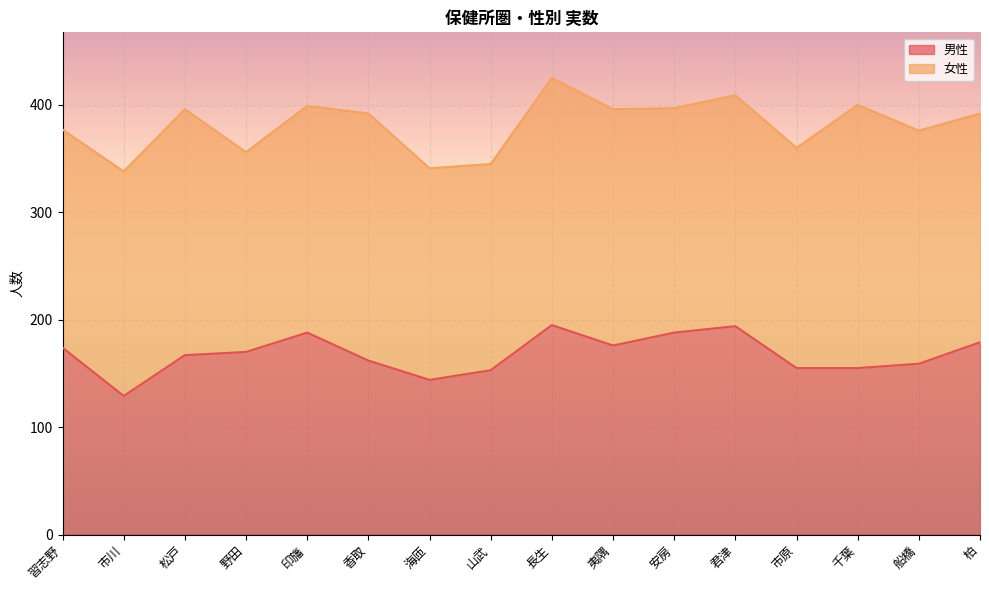

What is the difference between the 男性 values at 長生 and 船橋?

36